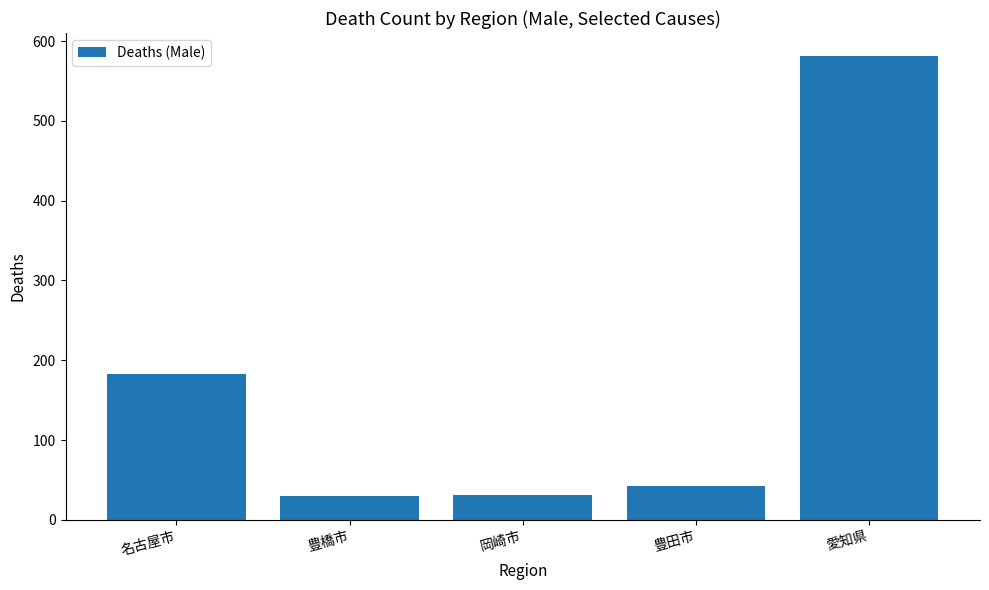

Approximately how many times larger is the value at 愛知県 compared to 名古屋市?

3.2